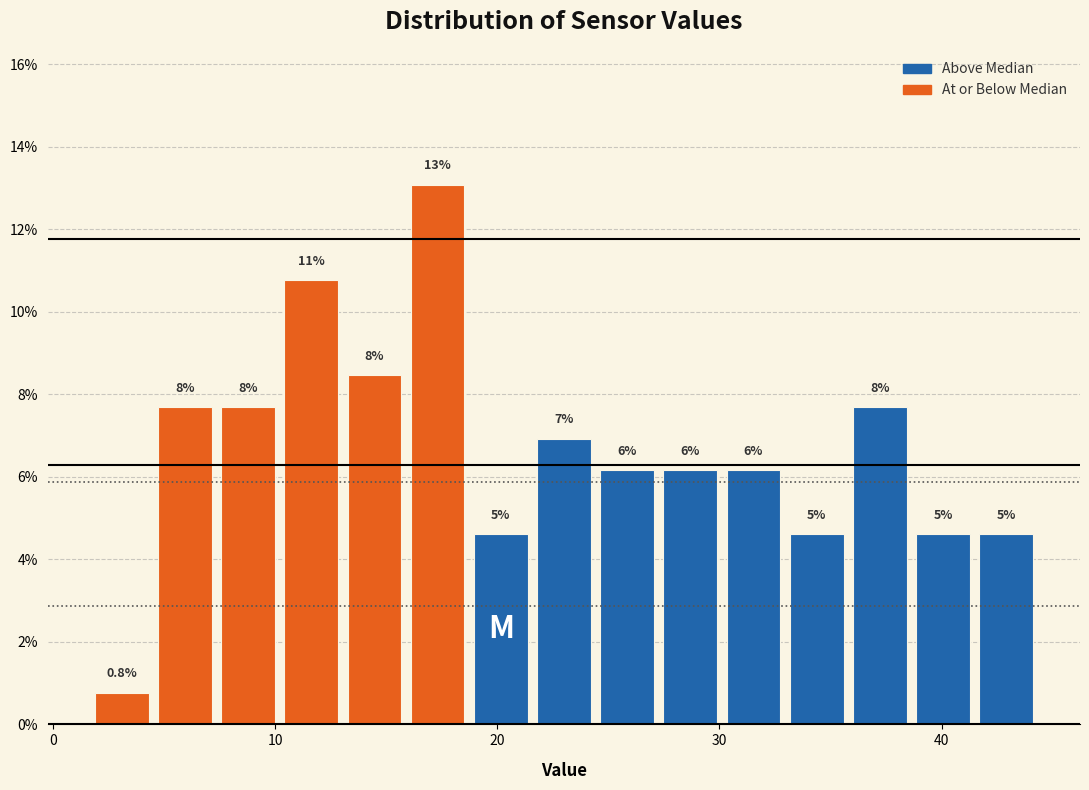

Read against the x-axis, roughly where is the centre of the tallest bar?

17